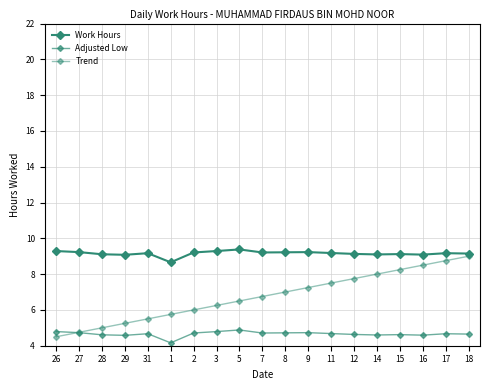

How many lines are shown in the chart?

3